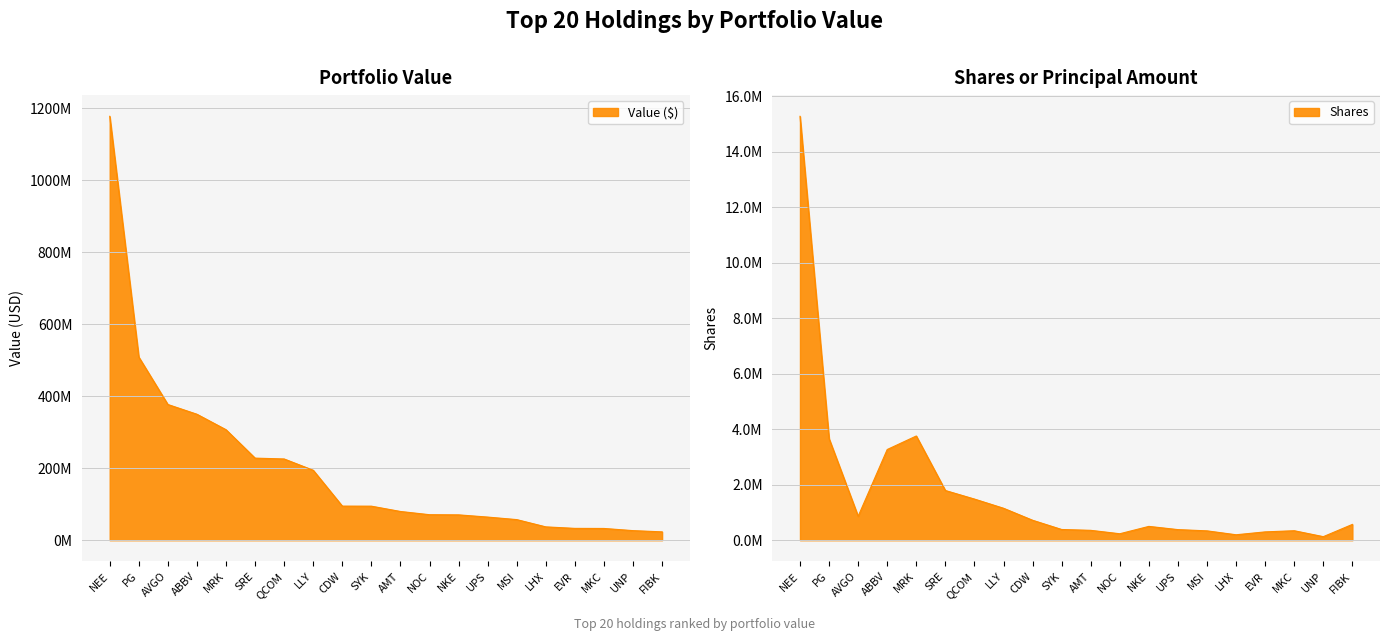

Does the chart display data point markers on the line(s)?

No